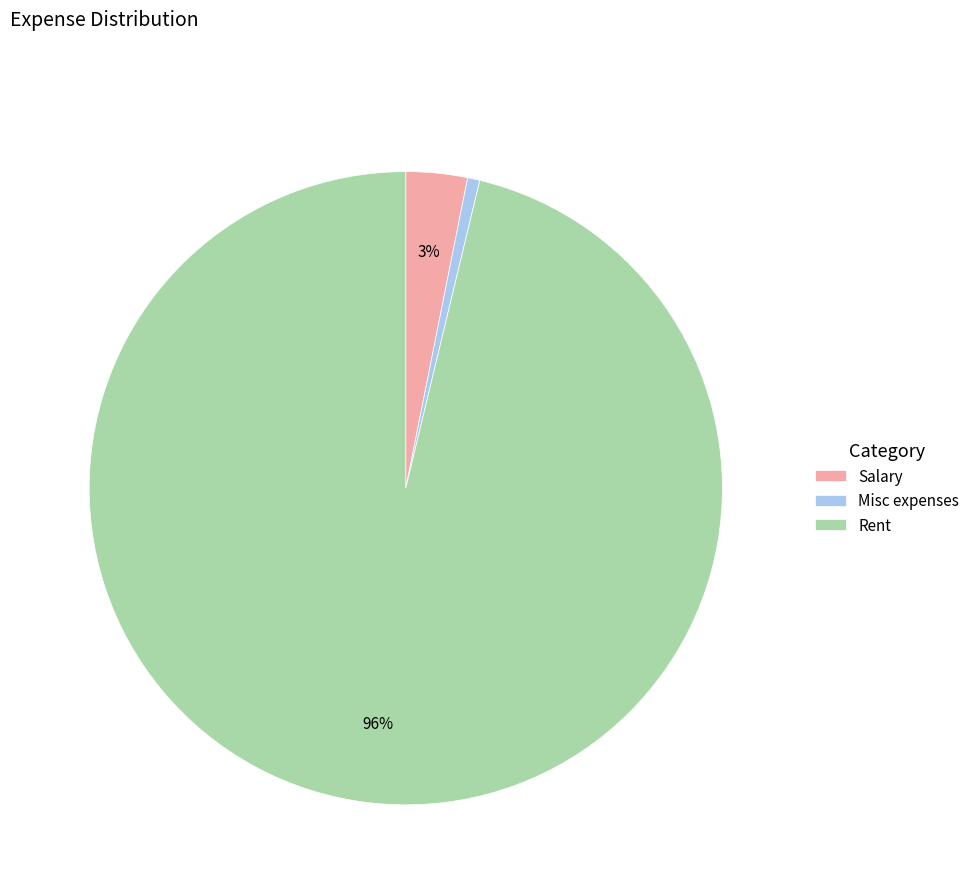

Is there a majority slice in this chart?

Yes